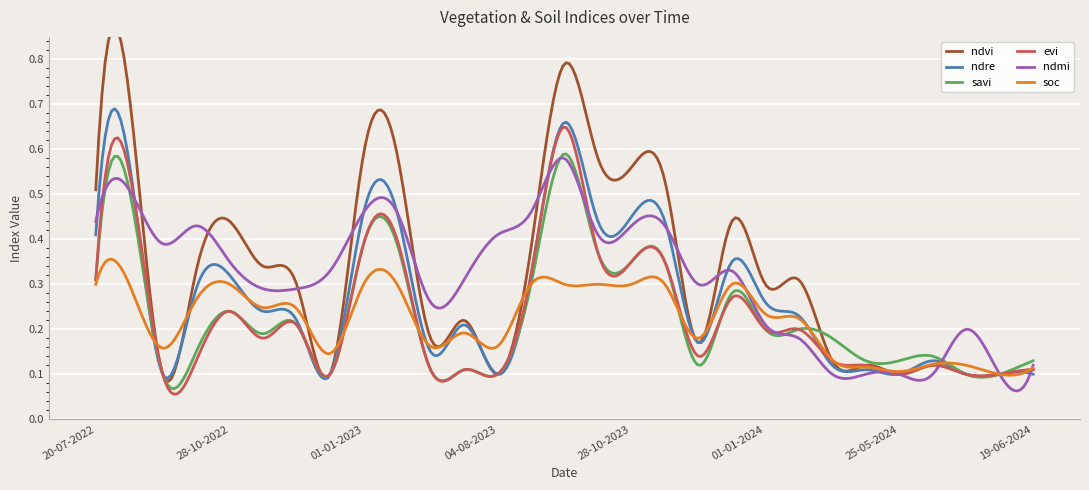

What is the sum of the ndre values at 18-09-2023 and 19-06-2024?

0.8